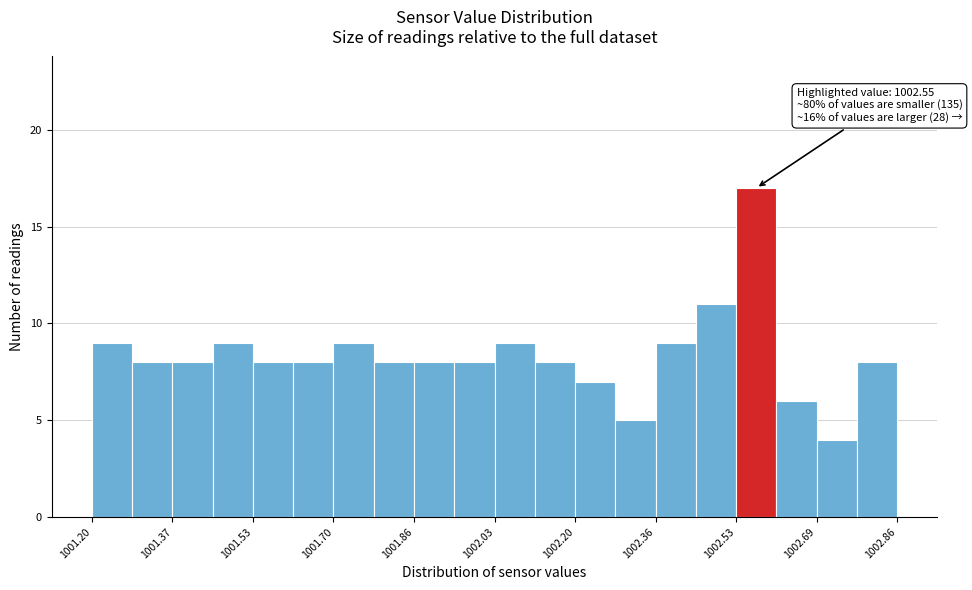

Which range on the x-axis has the tallest bar?

1002.52 to 1002.62